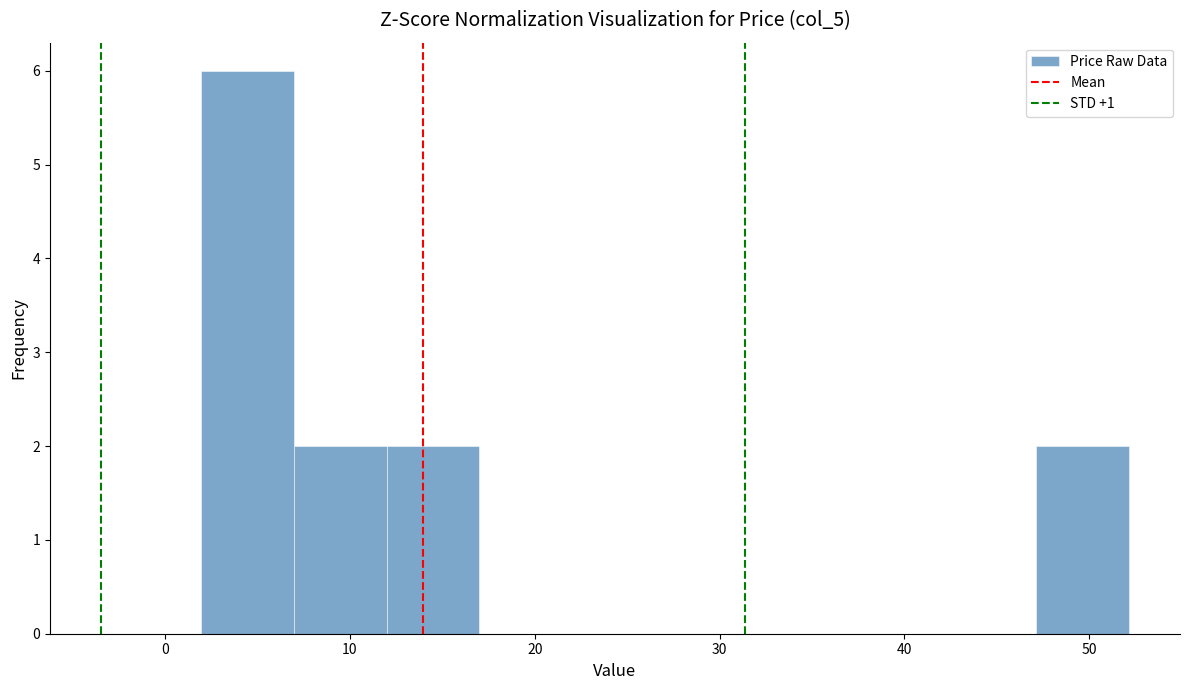

Reading left to right, transcribe this chart: for each bar, give the range it covers on the x-axis and its height. Neither the bar edges nor the heights are printed on the chart, so give them approximately, as read against the axes.

2 to 7: 6
7 to 12: 2
12 to 17: 2
17 to 22: 0
22 to 27: 0
27 to 32: 0
32 to 37: 0
37 to 42: 0
42 to 47: 0
47 to 52: 2